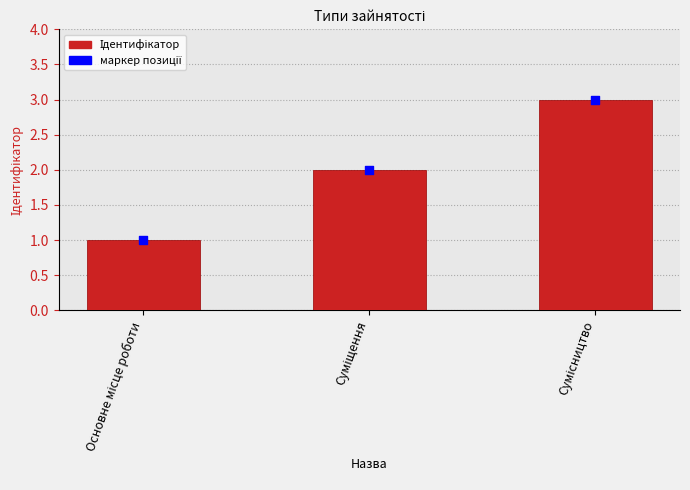

Between Сумісництво and Суміщення, which is larger?

Сумісництво